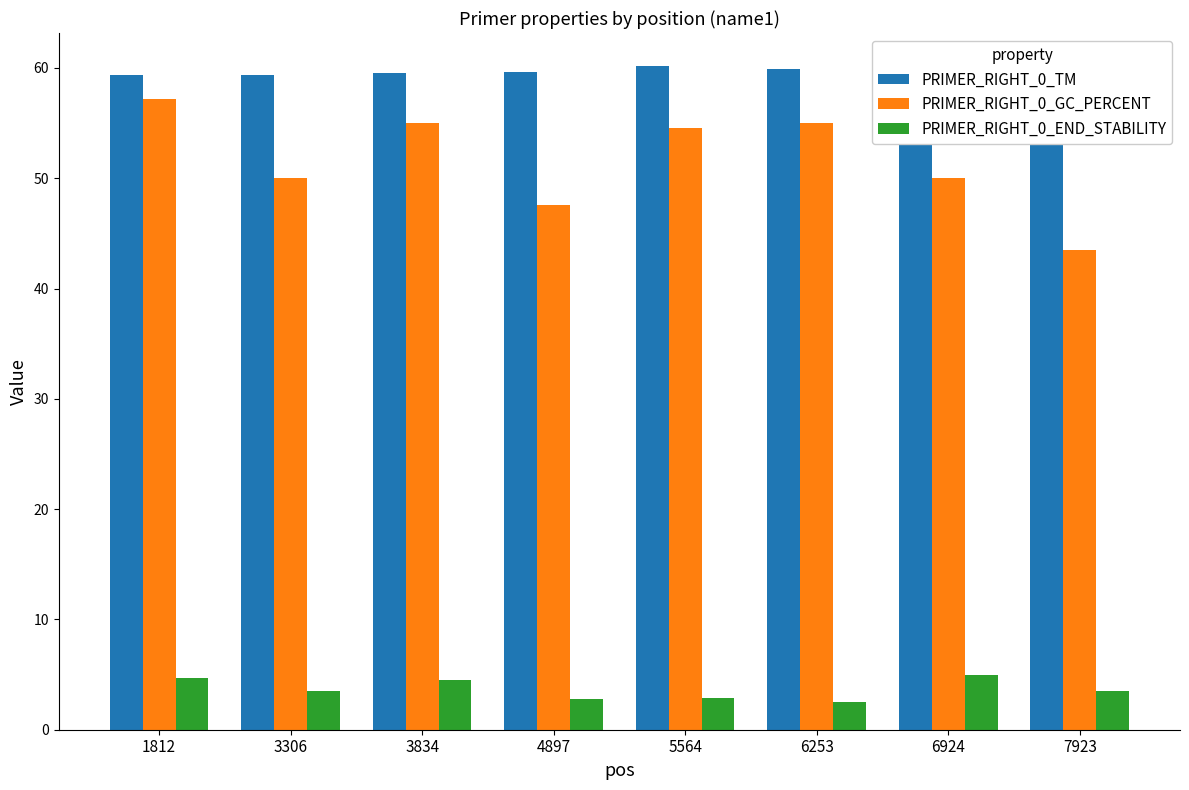

Are the bars horizontal?

No